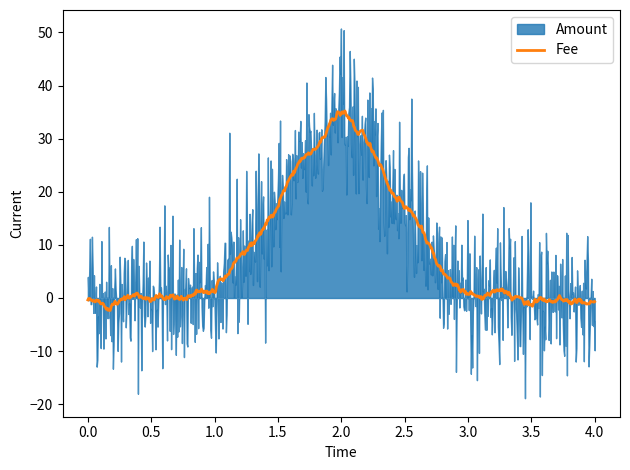

What is the lowest value of the Fee series?

-2.4